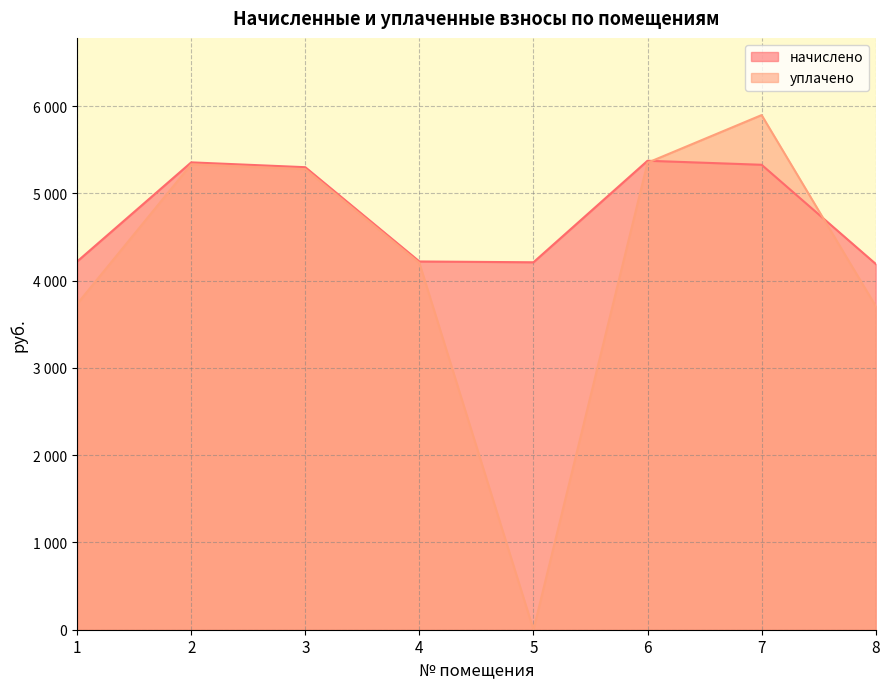

Which series has the widest spread of values?

уплачено